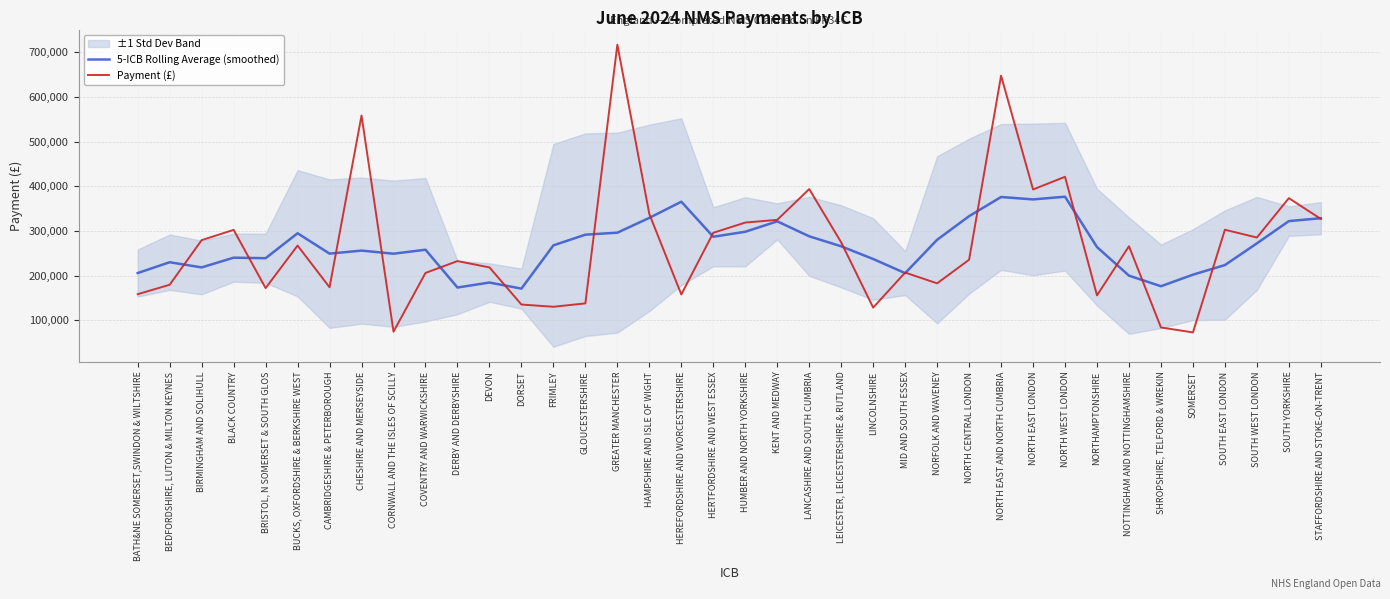

Between which two adjacent categories do Payment (£) and 5-ICB Rolling Average (smoothed) first intersect?

BEDFORDSHIRE, LUTON & MILTON KEYNES and BIRMINGHAM AND SOLIHULL